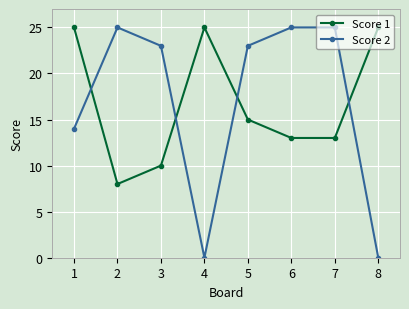

True or false: Score 2 and Score 1 cross at least once.

True